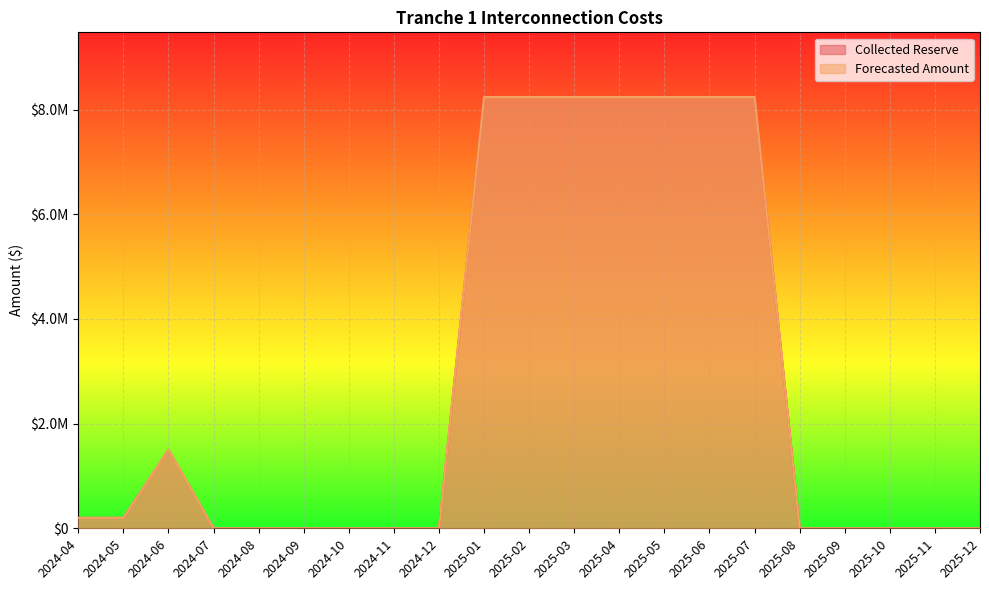

Which category has the lowest value in the Forecasted Amount series?

2024-07